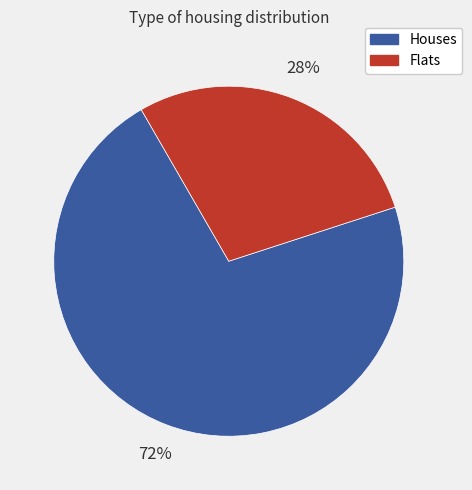

What is the smallest slice in the pie chart?

Flats